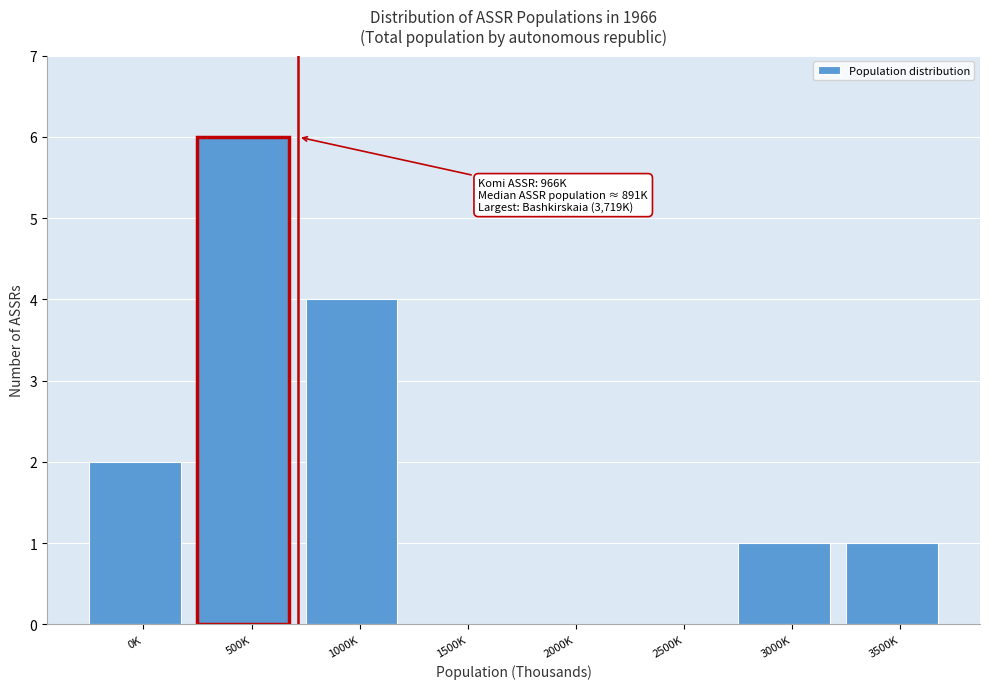

Reading right to left, what are all the values shown in this chart?

3500K=1	3000K=1	2500K=0	2000K=0	1500K=0	1000K=4	500K=6	0K=2